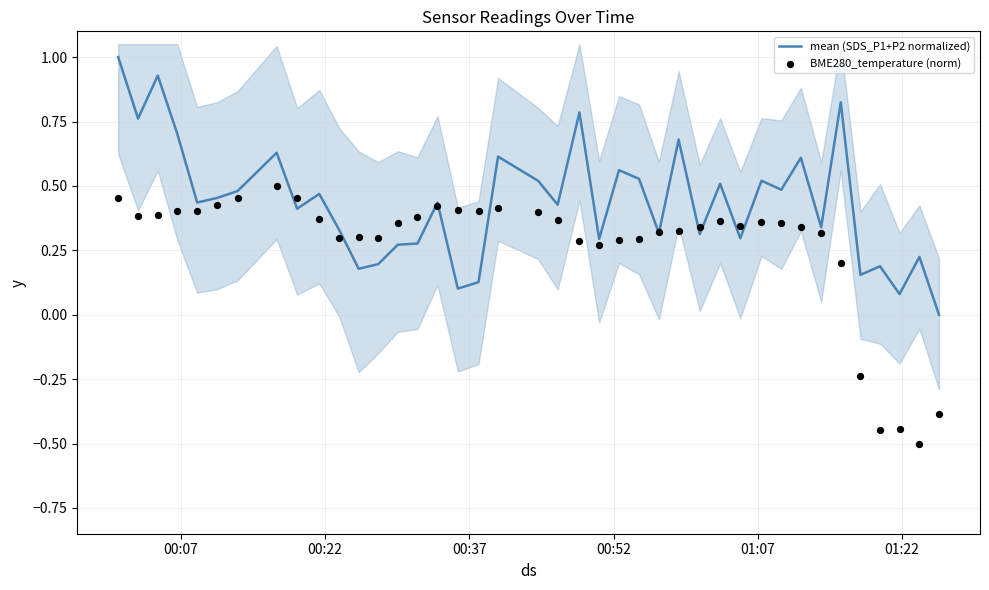

Which series has the largest total across all categories?

mean (SDS_P1+P2 normalized)